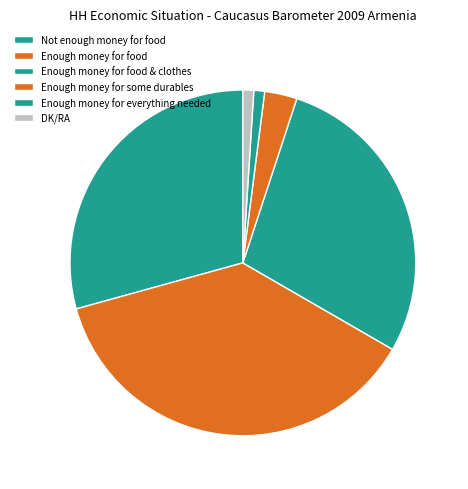

Rank the categories by value from lowest to highest.

Enough money for everything needed, DK/RA, Enough money for some durables, Enough money for food & clothes, Not enough money for food, Enough money for food